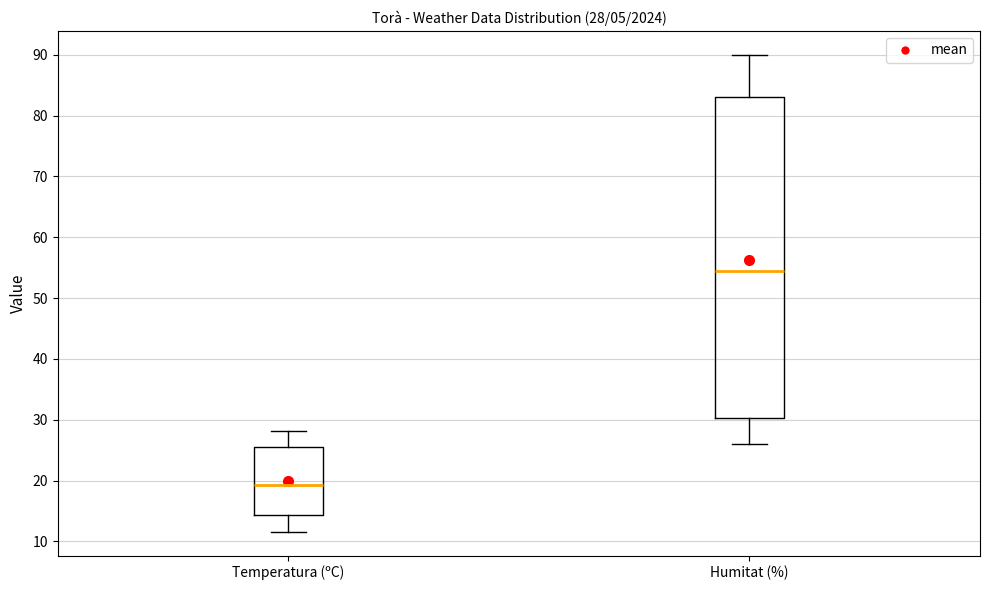

Which box's median line is the lowest?

Temperatura (ºC)